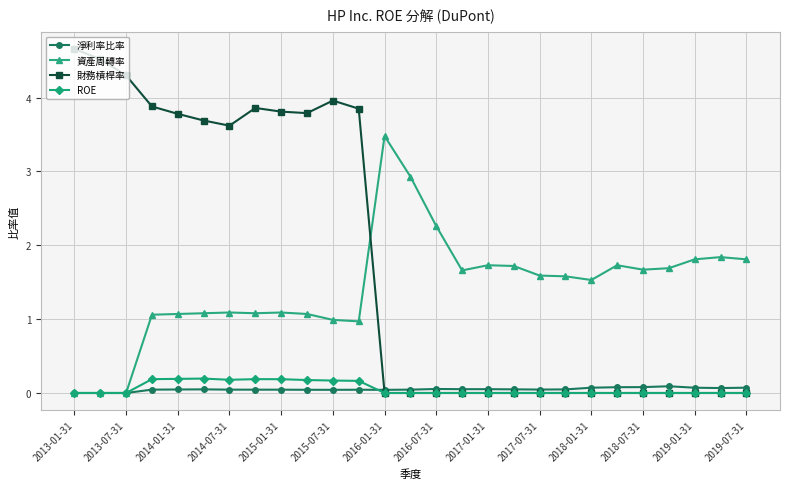

Which series has the largest total across all categories?

財務槓桿率